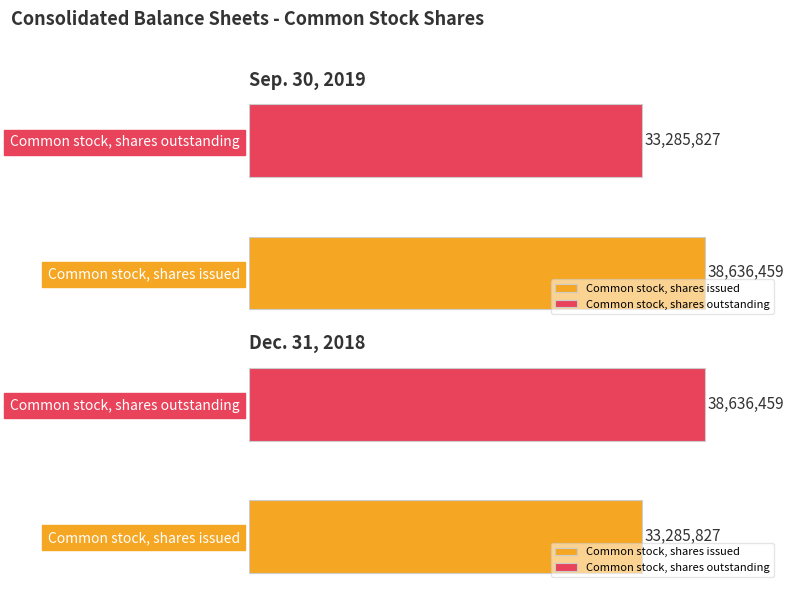

Count the Sep. 30, 2019 values in the range 33285827 to 38636459.

2